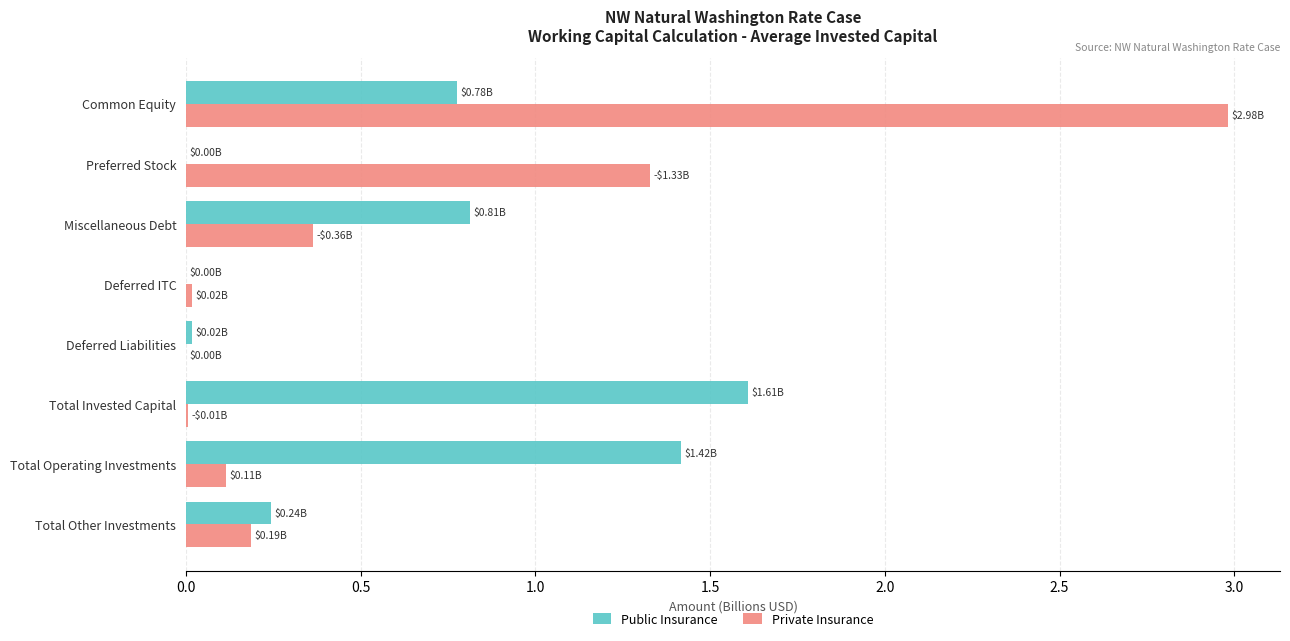

Is the value of Public Insurance at Miscellaneous Debt greater than the value of Private Insurance at Preferred Stock?

No